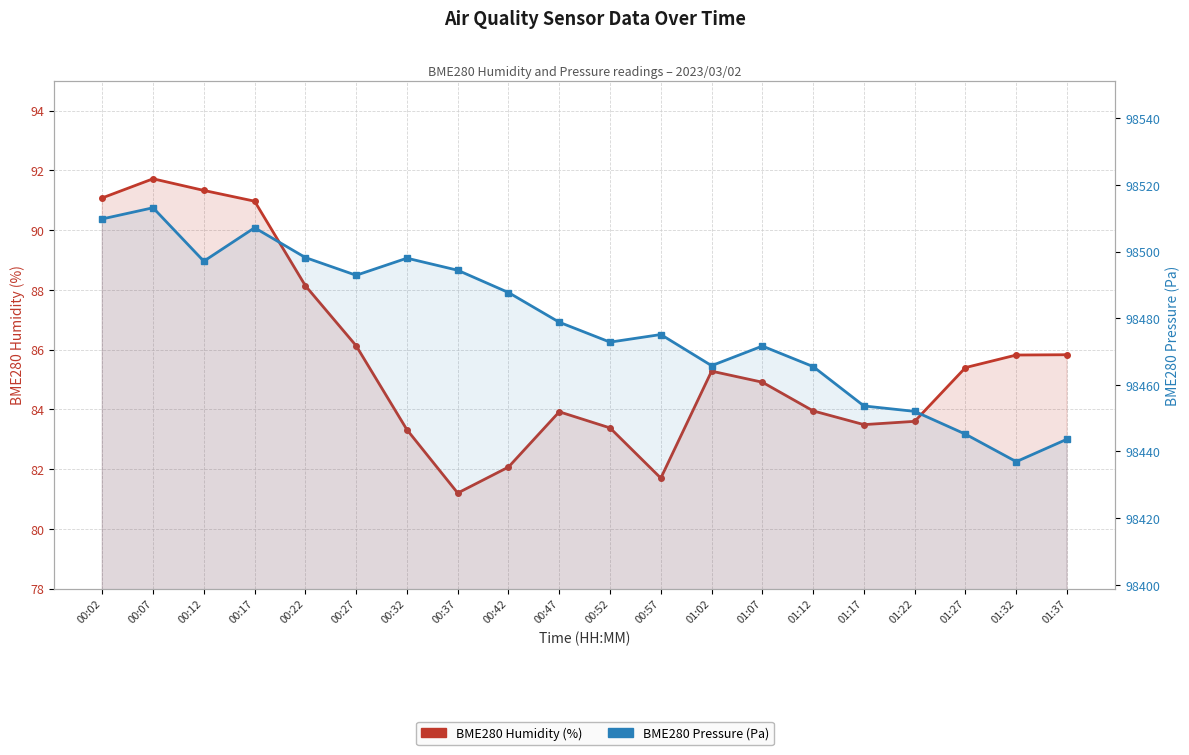

What is the sum of the BME280 Pressure (Pa) values at 00:02 and 01:17?

196963.4